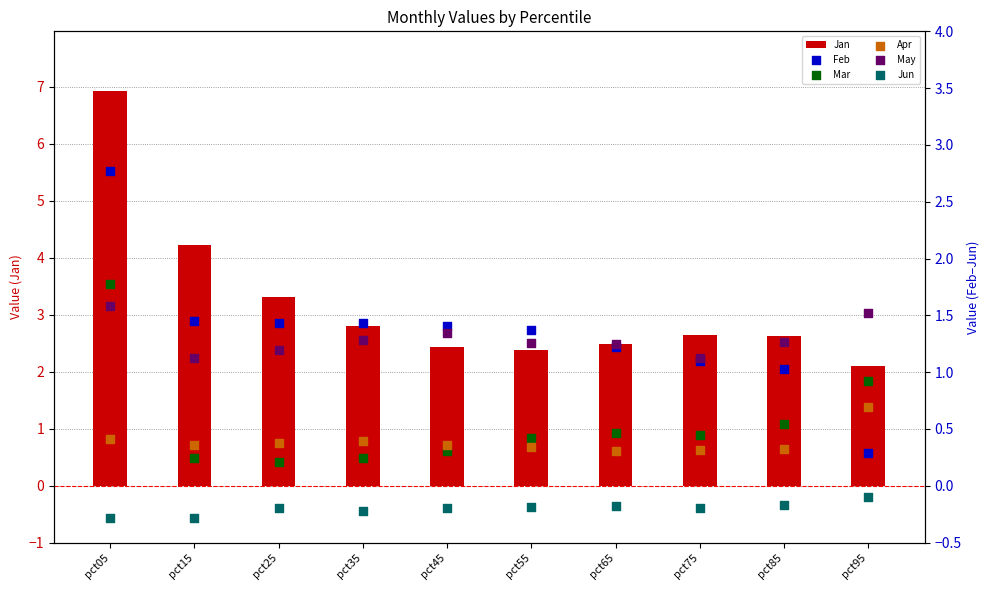

Which series contains the lowest Y value?

Jun